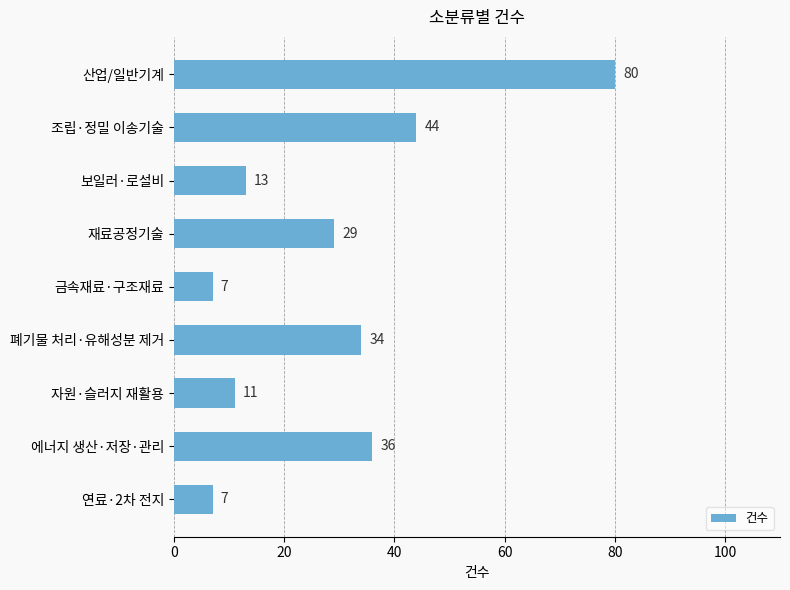

What is the average value?

29